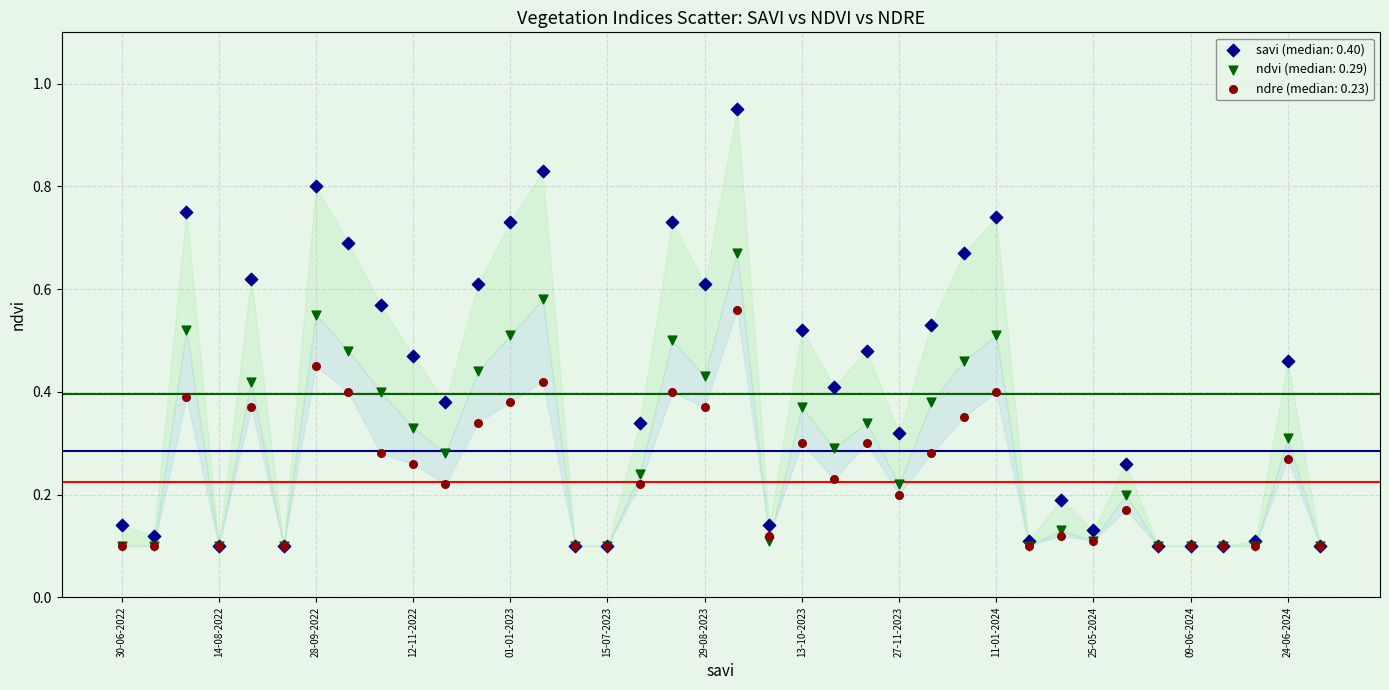

What are all the series names shown in the legend?

savi (median: 0.40), ndvi (median: 0.29), ndre (median: 0.23)